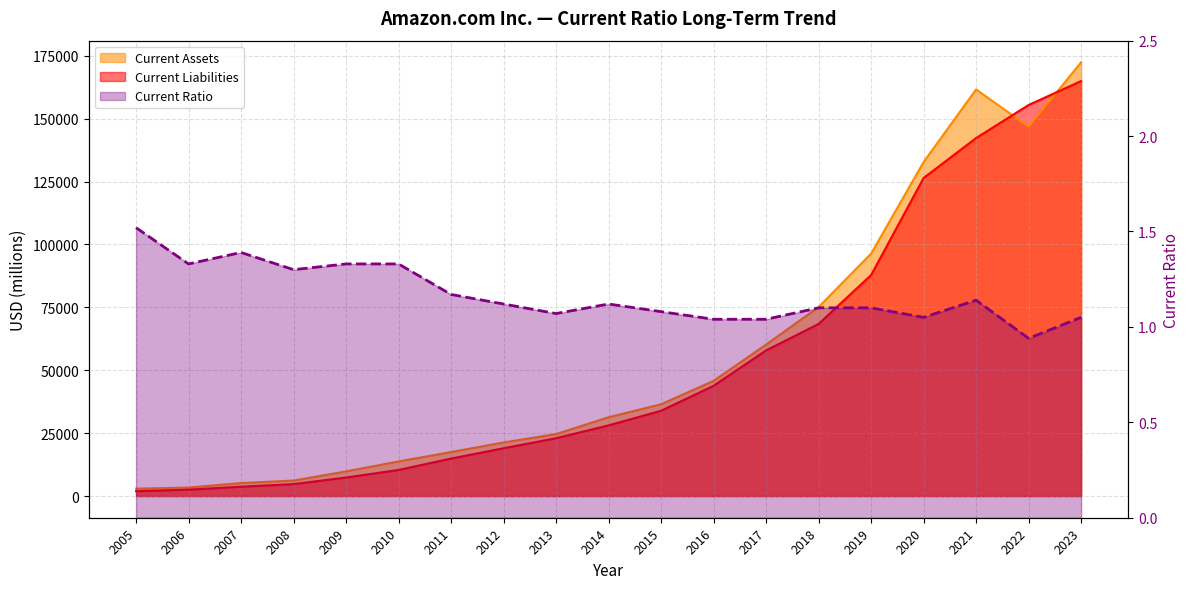

Which series changed the most between 2012 and 2018?

Current Assets